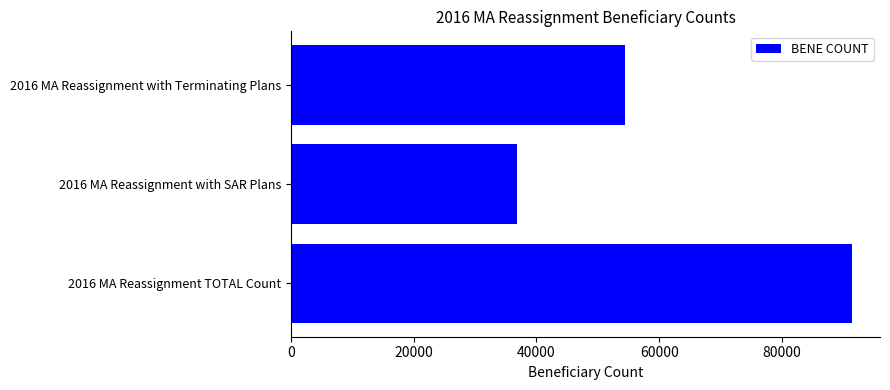

What is the sum of the values at 2016 MA Reassignment with SAR Plans and 2016 MA Reassignment TOTAL Count?

128326